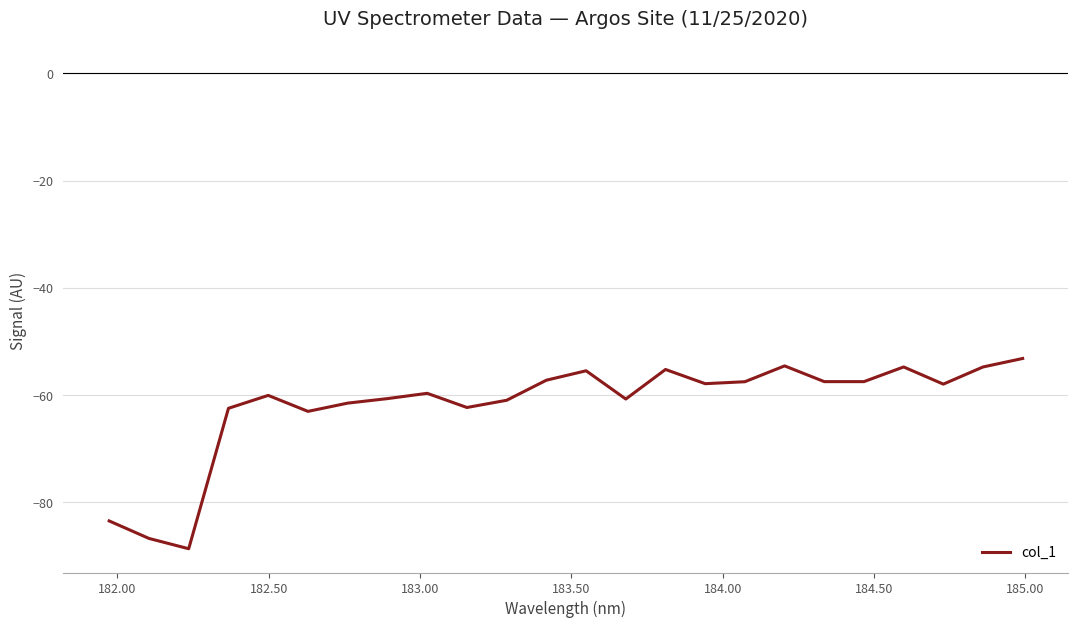

What is the greatest value displayed?

-53.2